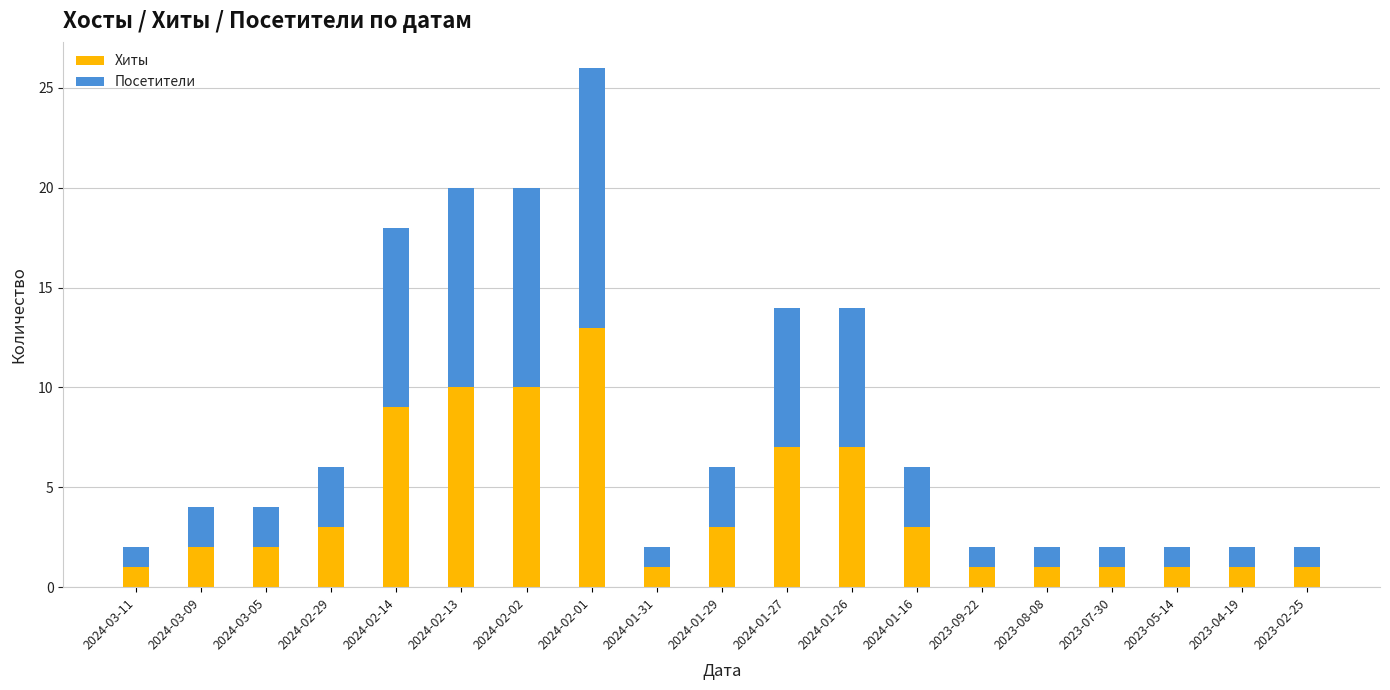

At which category is the sum across all series the highest?

2024-02-01